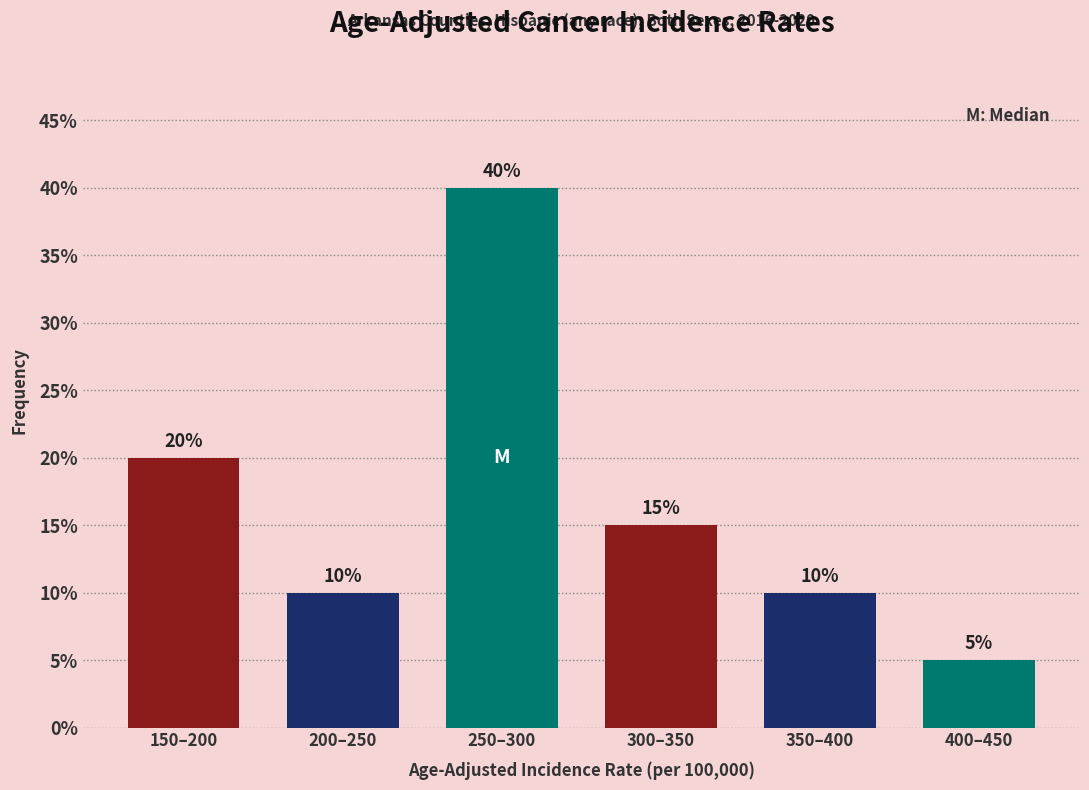

Reading left to right, list all the values displayed in this chart.

150–200=20	200–250=10	250–300=40	300–350=15	350–400=10	400–450=5